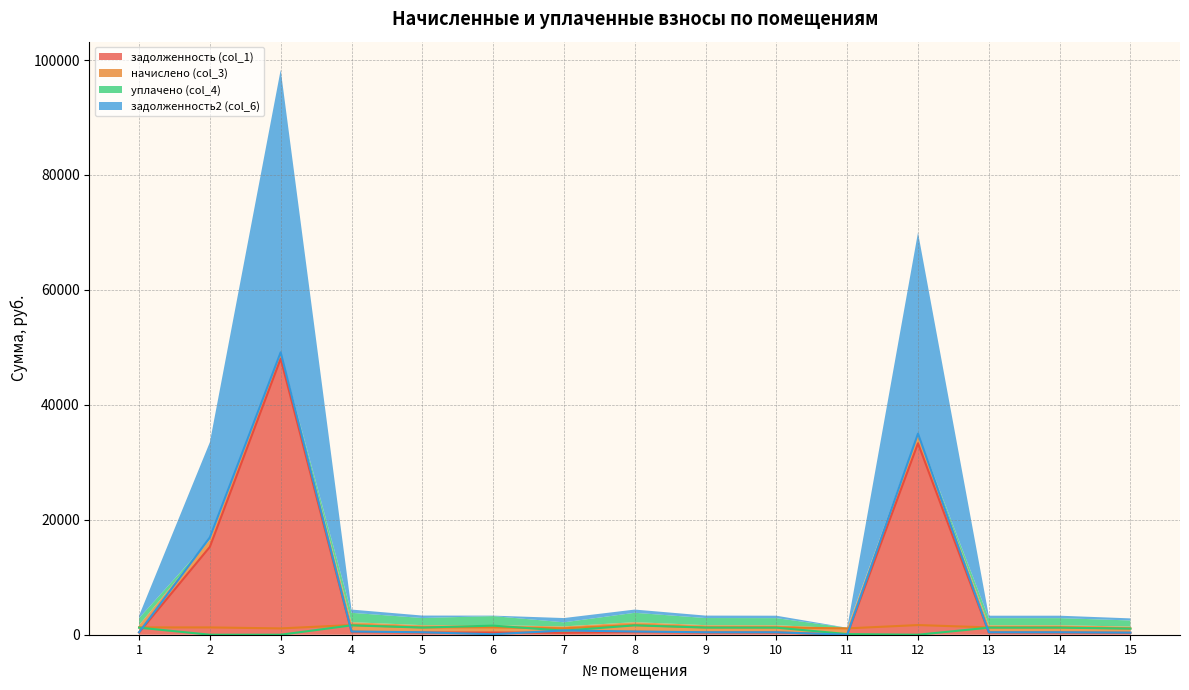

At which category is the sum across all series the highest?

3